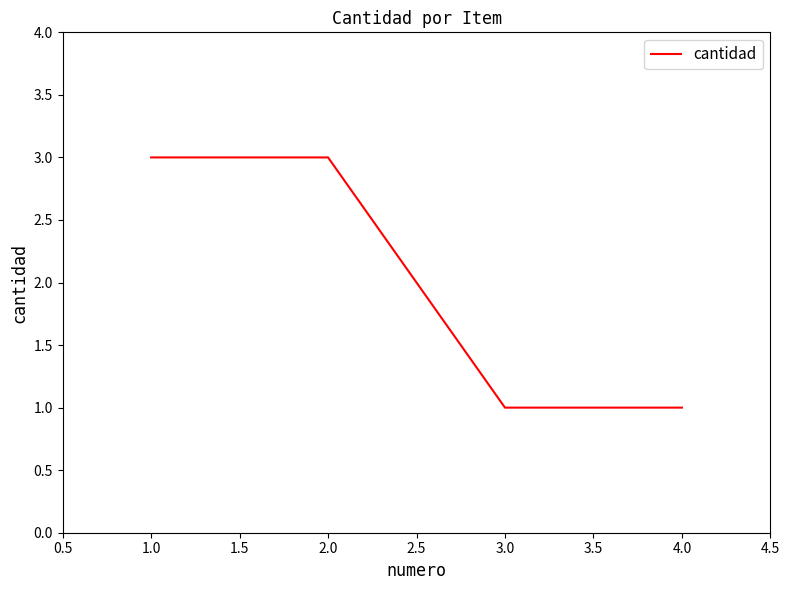

What is the sum of all values?

8